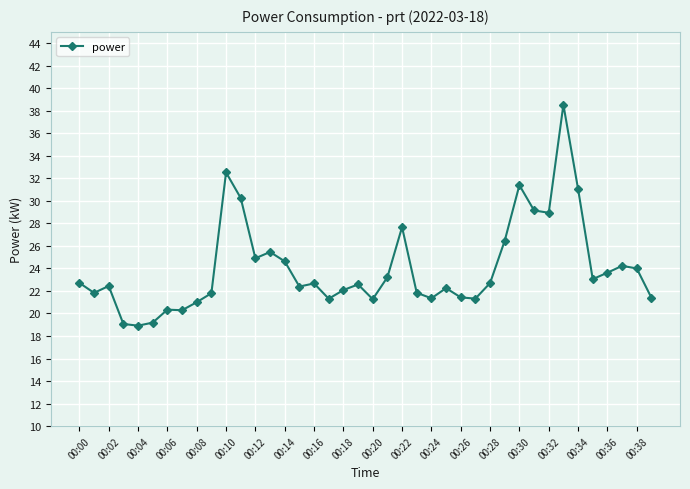

What is the difference between the maximum and minimum values?

19.6